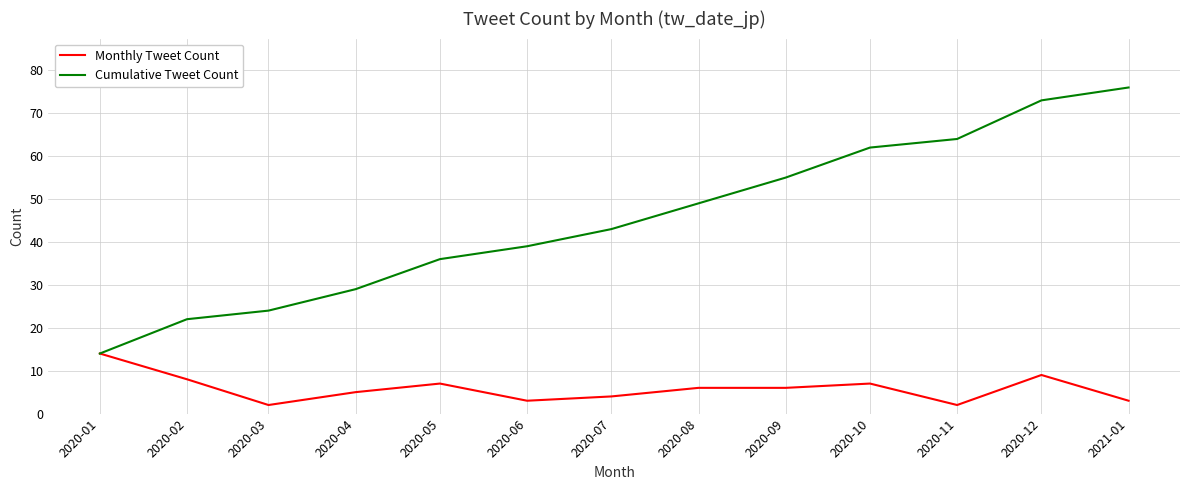

Which series has the largest total across all categories?

Cumulative Tweet Count